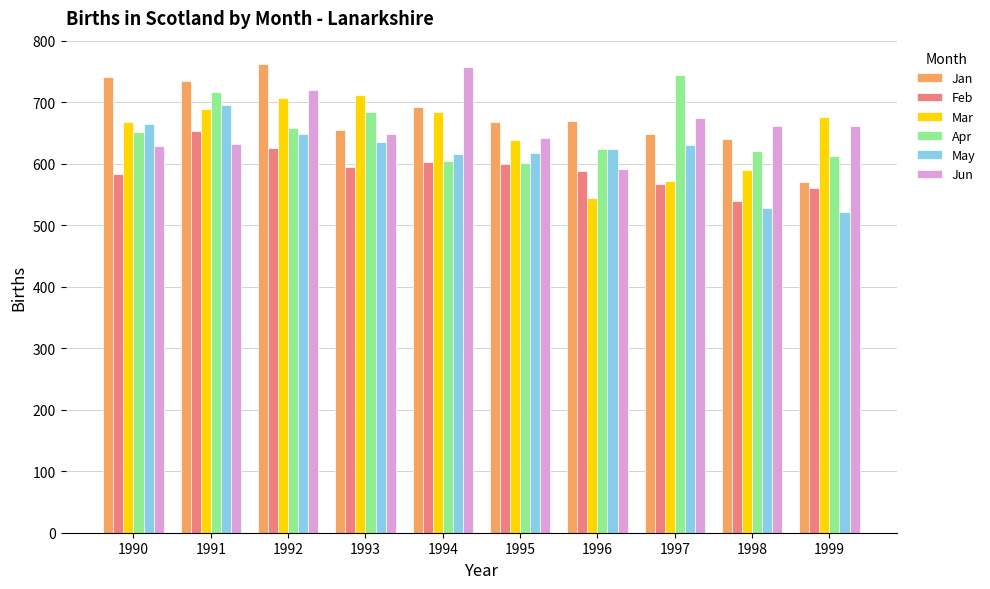

What is the total value across all series at 1990?

3937